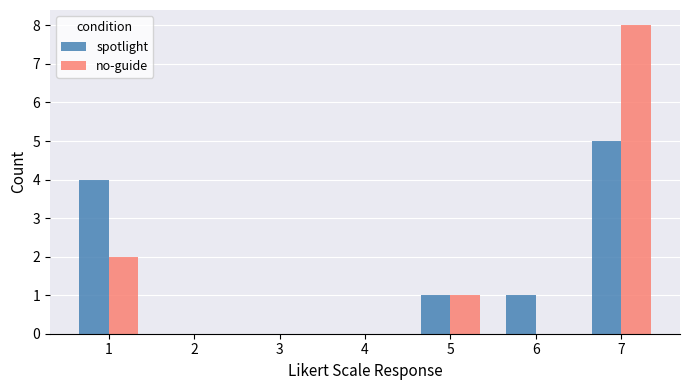

What are all the series names shown in the legend?

spotlight, no-guide